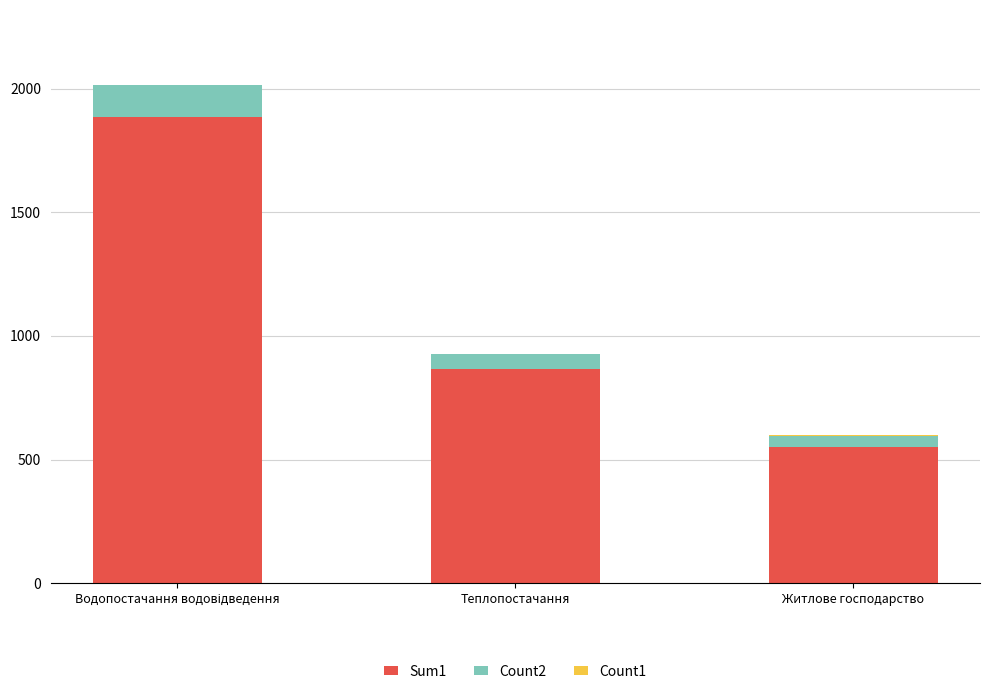

What is the sum of all Sum1 values?

3305.0